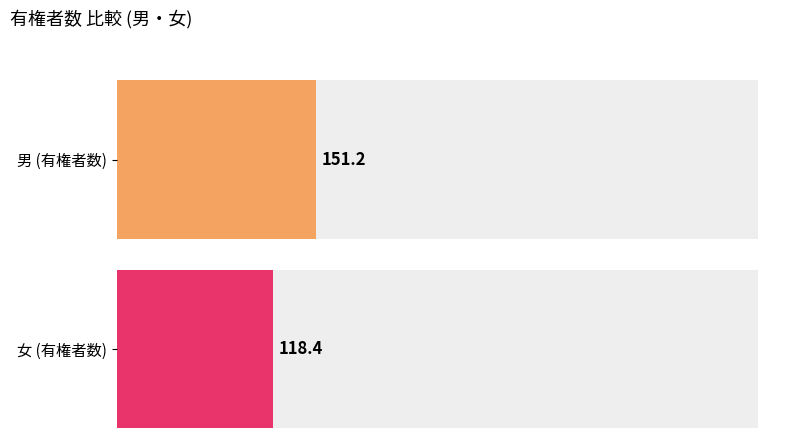

List the series in order of their peak value, lowest first.

女, 男